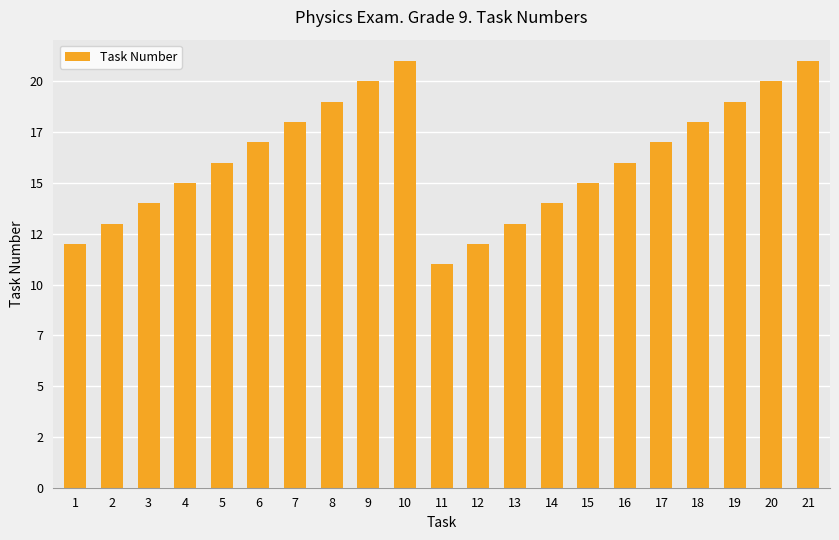

Are the bars horizontal?

No